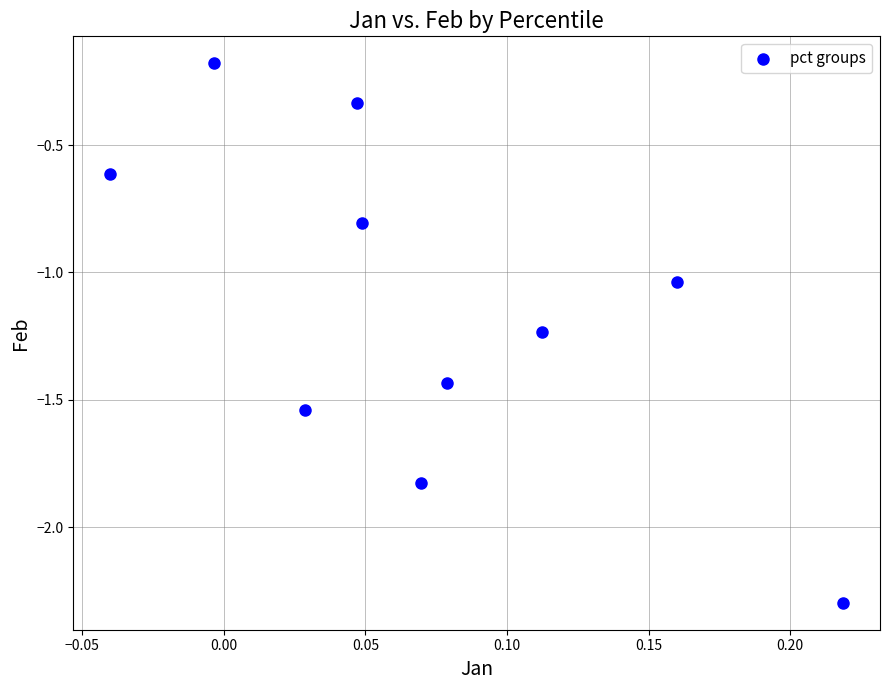

What is the range of X values (max minus min)?

0.3